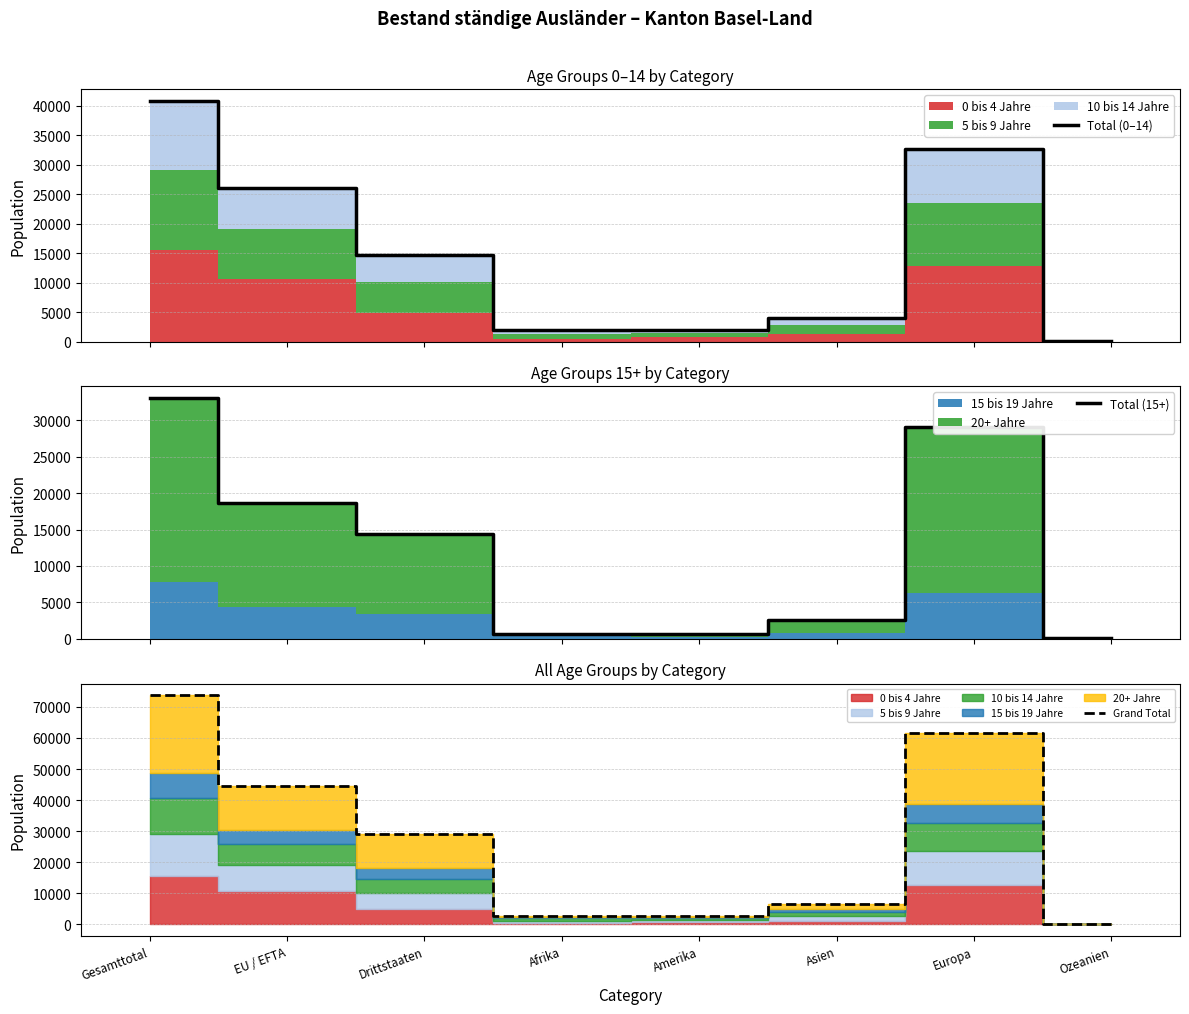

Is it true that Total (0–14) equals 432 at Afrika?

False